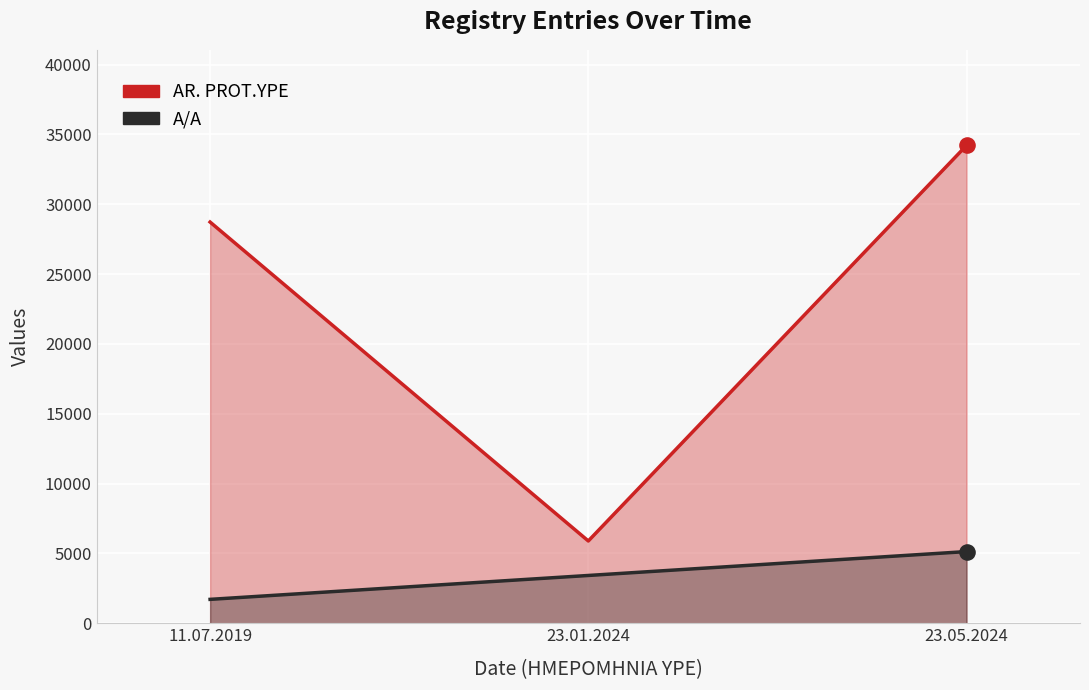

Which series reaches the minimum Y coordinate?

A/A (scaled)